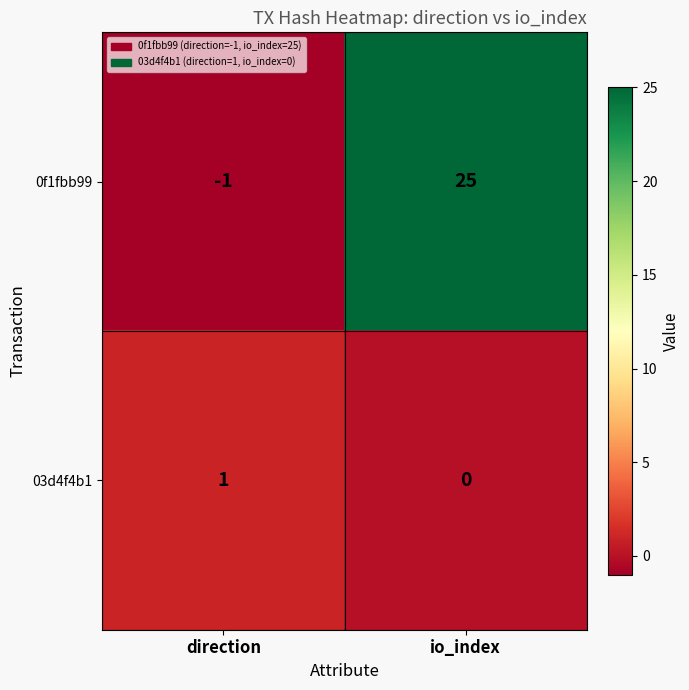

True or false: 0f1fbb99 has a value of 34 at io_index.

False